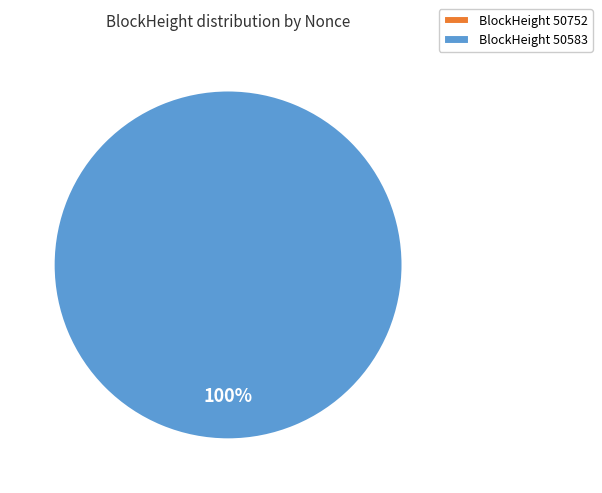

To the nearest percent, what is the difference between the largest and smallest slice percentages?

100%